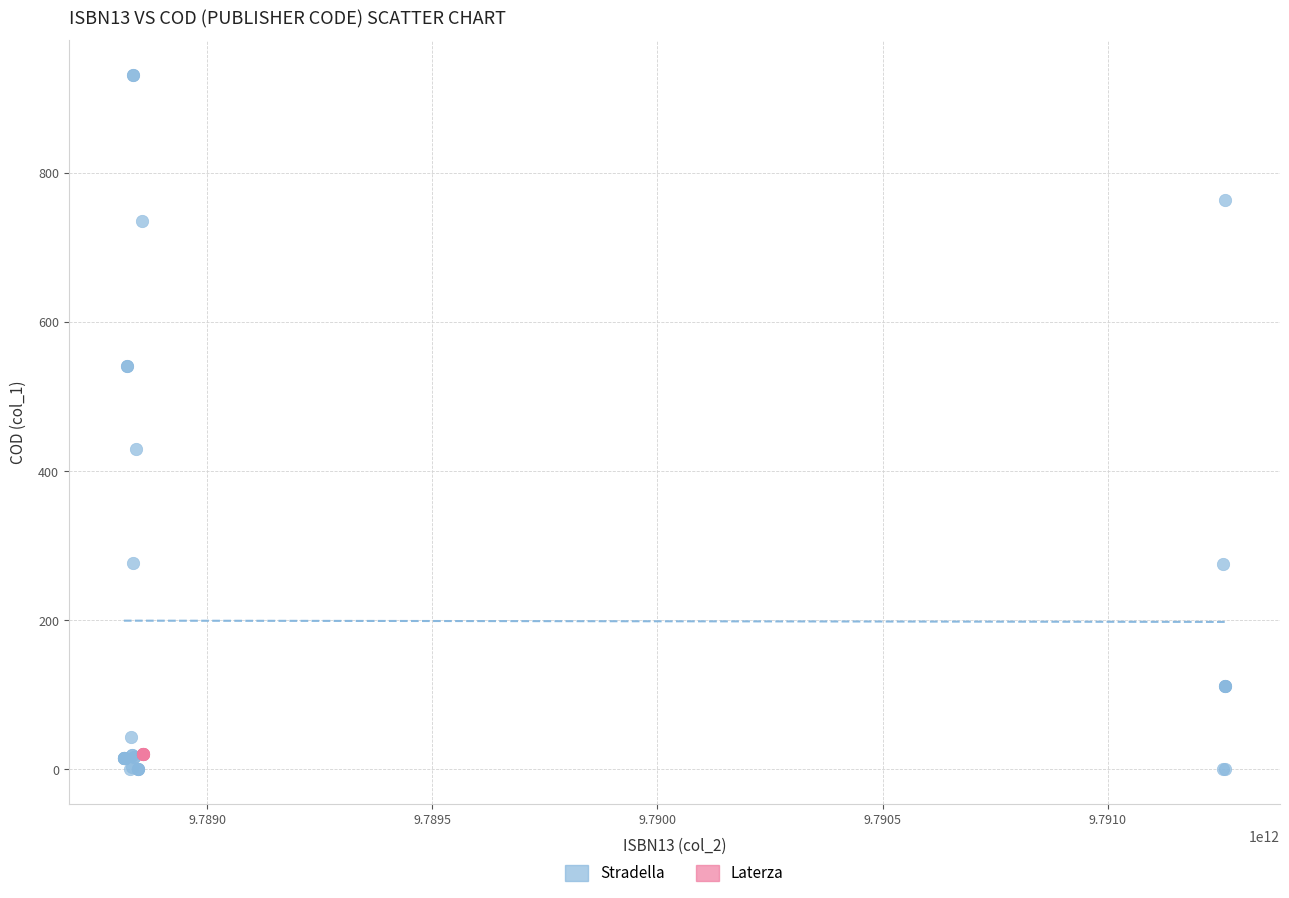

Which series contains the highest Y value?

Stradella